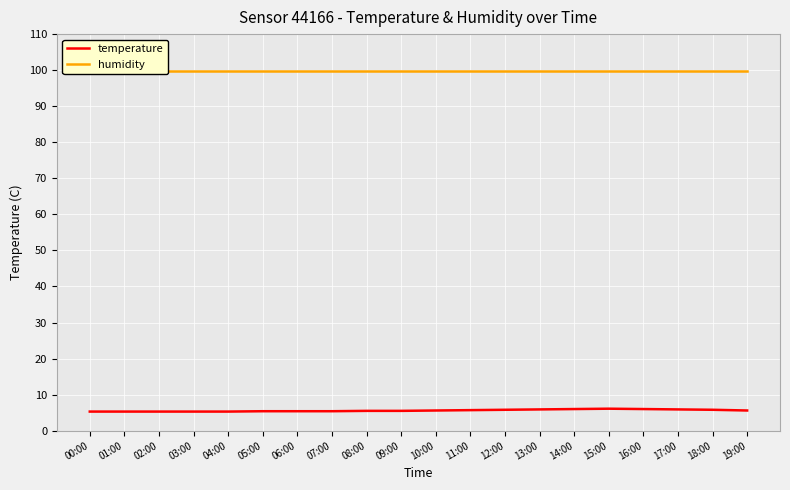

Which series changed the most between 07:00 and 16:00?

temperature